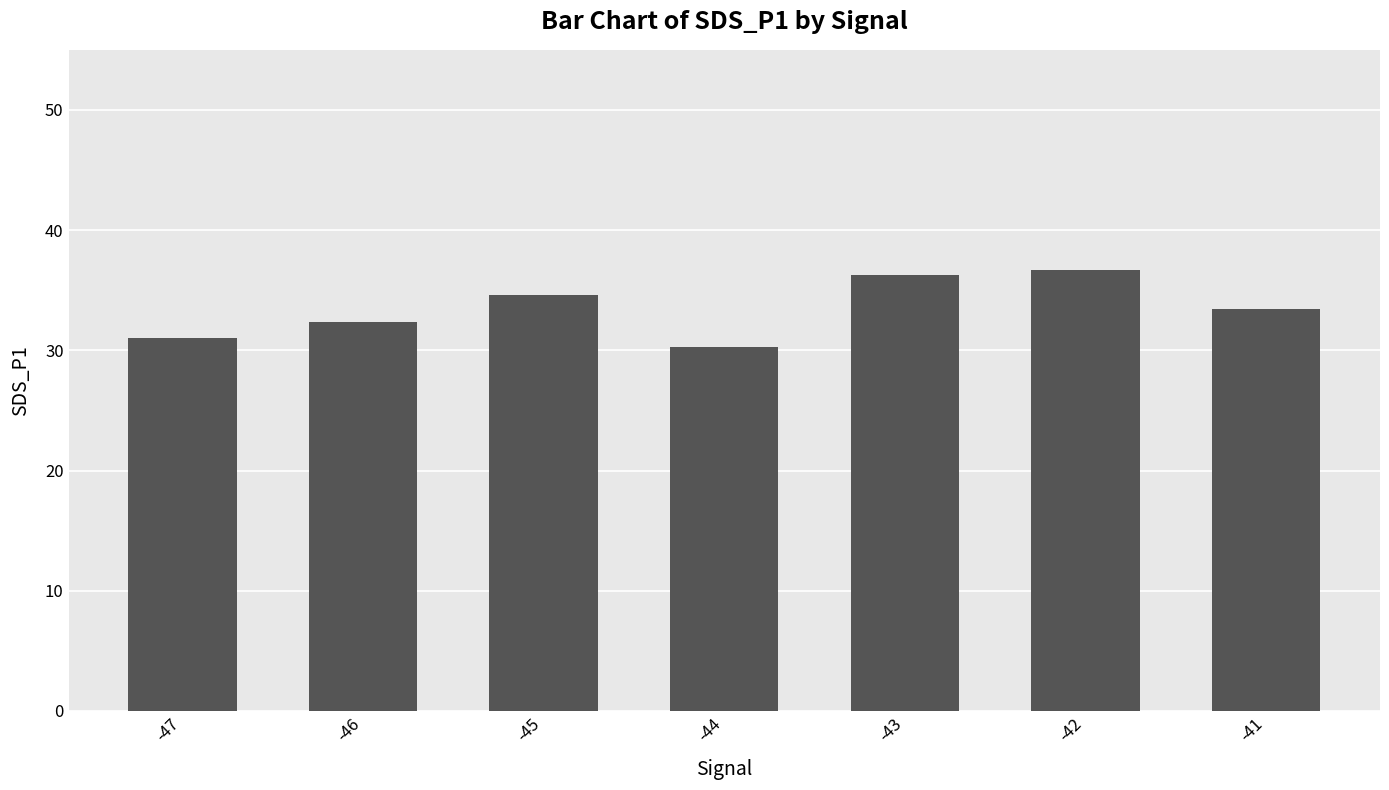

The chart shows a value of 22.7 at -41. True or false?

False